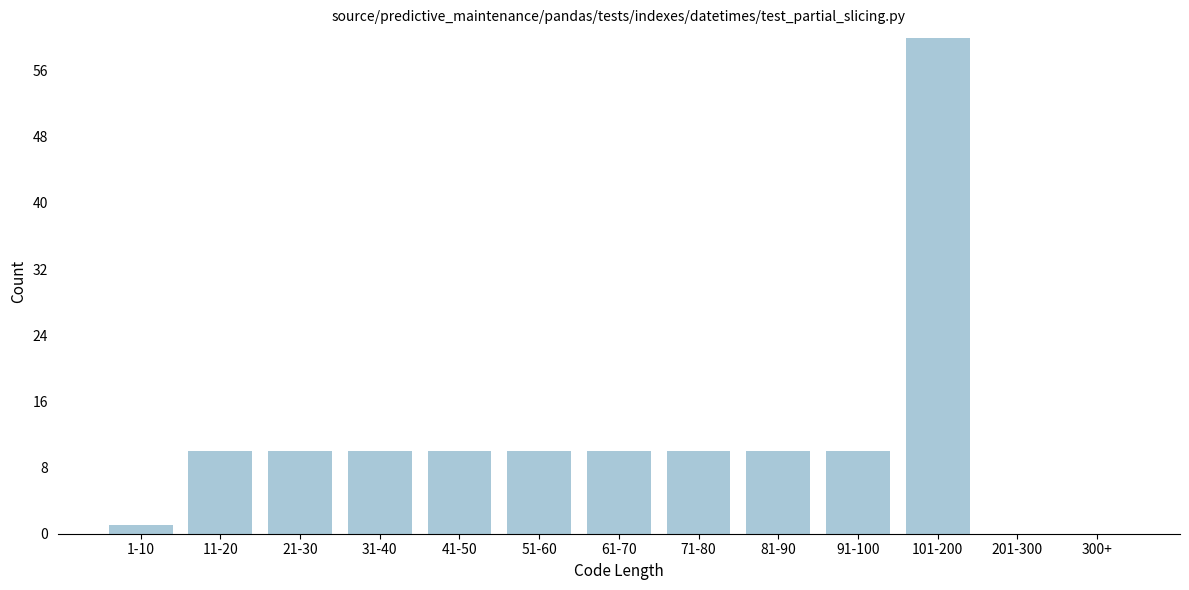

Reading left to right, extract all data points from this chart.

1-10=1	11-20=10	21-30=10	31-40=10	41-50=10	51-60=10	61-70=10	71-80=10	81-90=10	91-100=10	101-200=60	201-300=0	300+=0